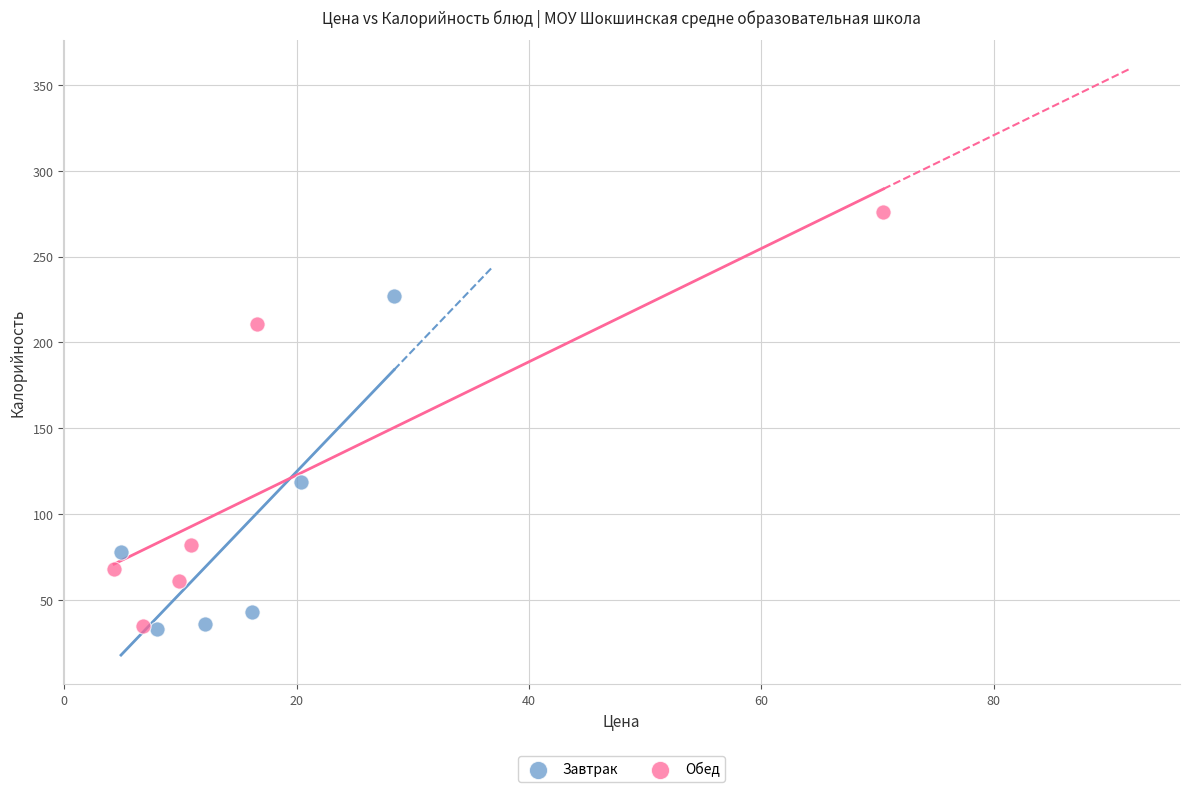

Which series contains the highest Y value?

Обед